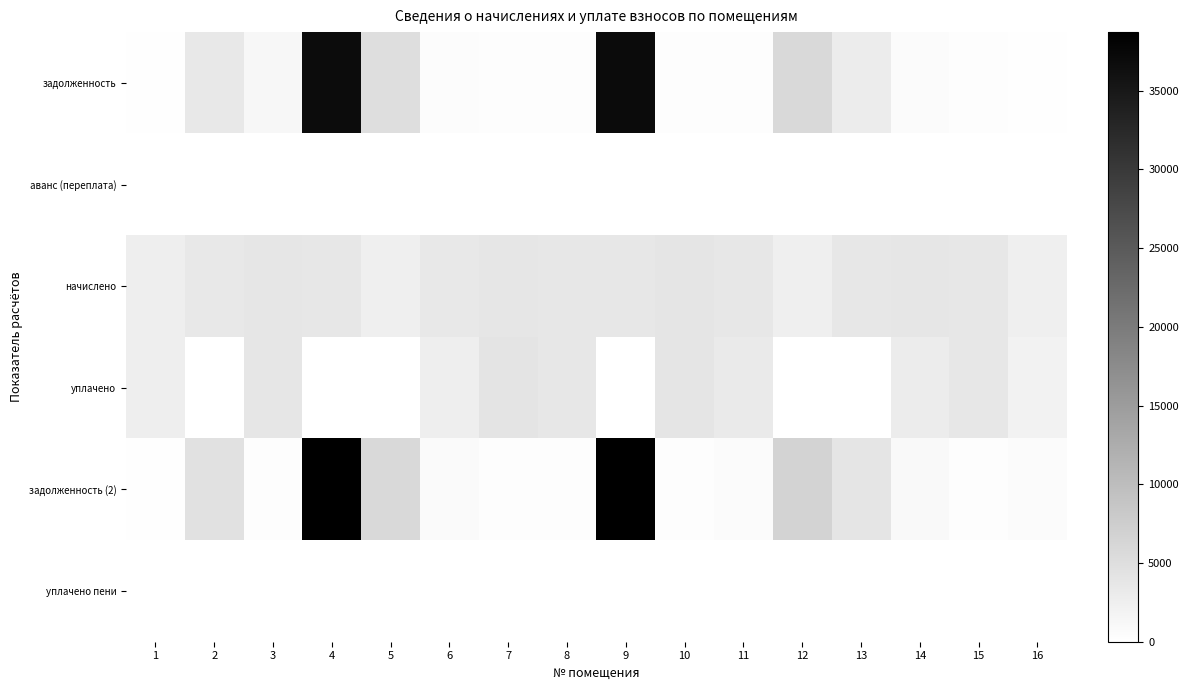

Reading left to right, what are all the values shown in this chart?

задолженность: 1=224.7	2=3599.0	3=1265.2	4=36797.9	5=5079.1	6=603.6	7=325.7	8=312.2	9=37033.9	10=332.4	11=303.0	12=5776.0	13=2979.3	14=640.9	15=305.7	16=209.2
аванс (переплата): 1=0.0	2=0.0	3=0.0	4=0.0	5=0.0	6=0.0	7=0.0	8=0.0	9=0.0	10=0.0	11=0.0	12=0.0	13=0.0	14=0.0	15=0.0	16=0.0
начислено: 1=2696.4	2=3621.5	3=3908.3	4=3747.0	5=2498.3	6=3621.5	7=3908.3	8=3747.0	9=3729.0	10=3989.0	11=3635.8	12=2509.9	13=3684.2	14=3845.5	15=3668.0	16=2509.9
уплачено: 1=2658.5	2=0.0	3=3908.3	4=0.0	5=0.0	6=2716.1	7=4124.1	8=3694.3	9=0.0	10=3933.0	11=3281.7	12=0.0	13=0.0	14=2884.1	15=3648.4	16=2056.3
задолженность (2): 1=224.7	2=4597.7	3=325.8	4=38487.5	5=5834.4	6=905.4	7=325.7	8=312.2	9=38715.3	10=332.4	11=606.0	12=6548.4	13=3978.1	14=961.4	15=305.7	16=628.1
уплачено пени: 1=0.0	2=0.0	3=14.9	4=0.0	5=0.0	6=0.0	7=2.3	8=0.0	9=0.0	10=0.0	11=0.0	12=0.0	13=0.0	14=0.0	15=0.0	16=0.0